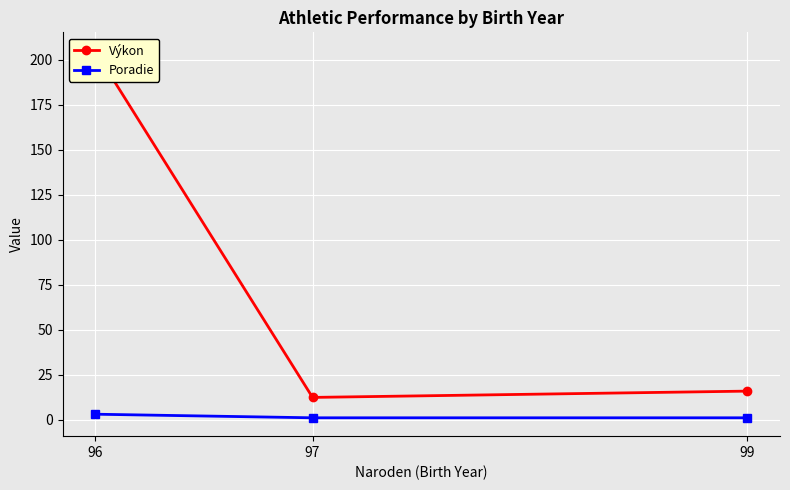

How many lines are shown in the chart?

2